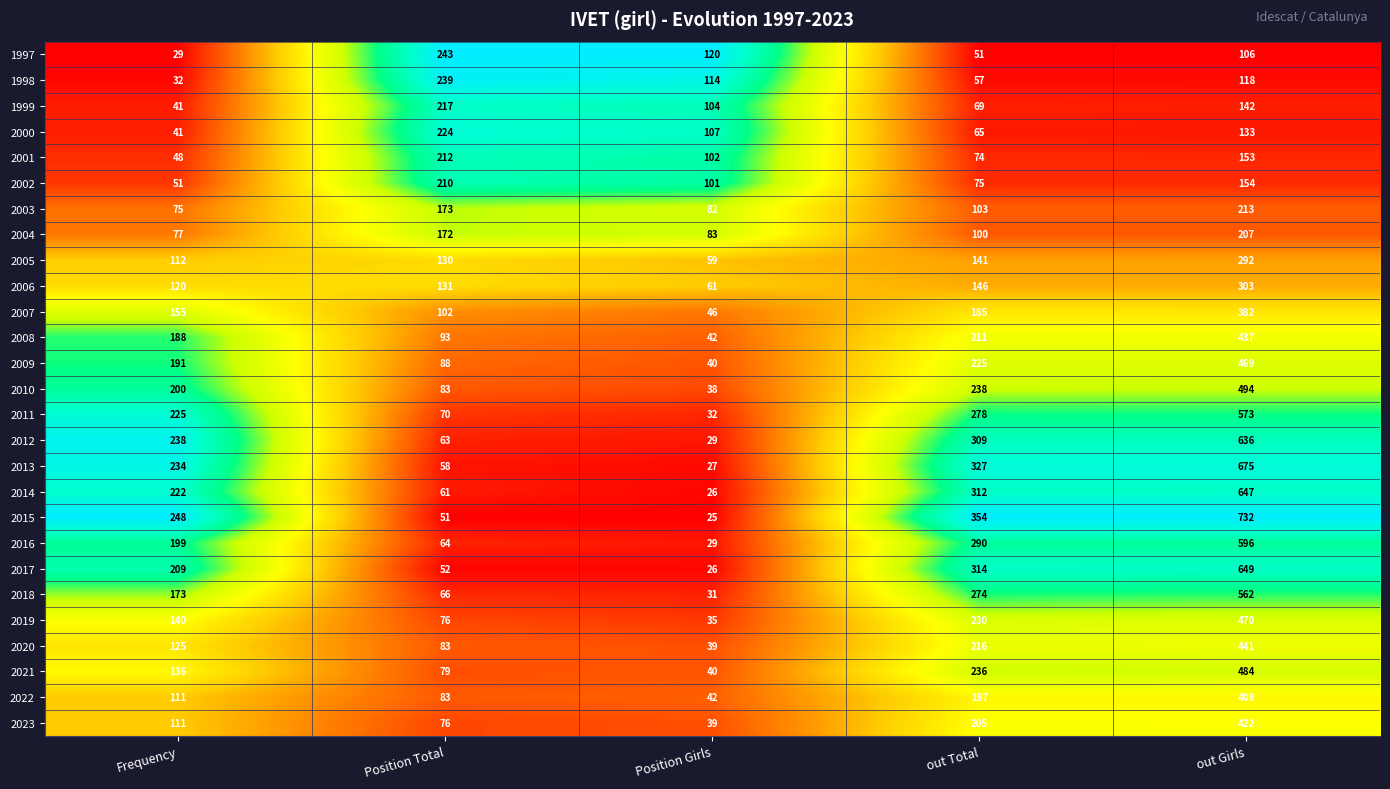

Where is 2000 nearest to the value 132?

out Girls